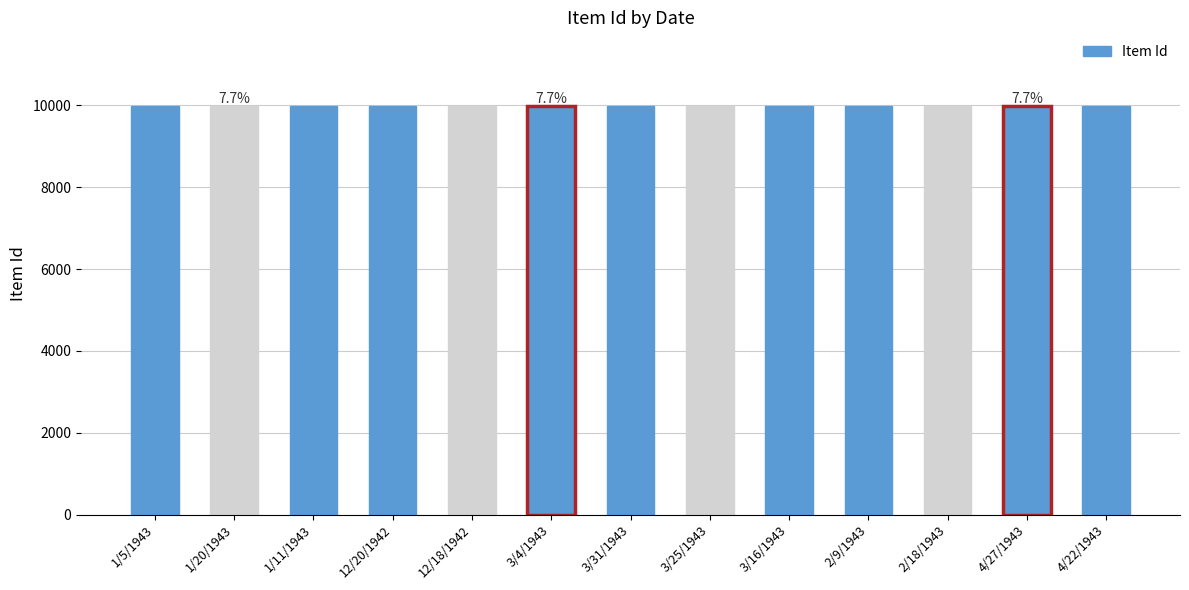

What is the average value?

9983